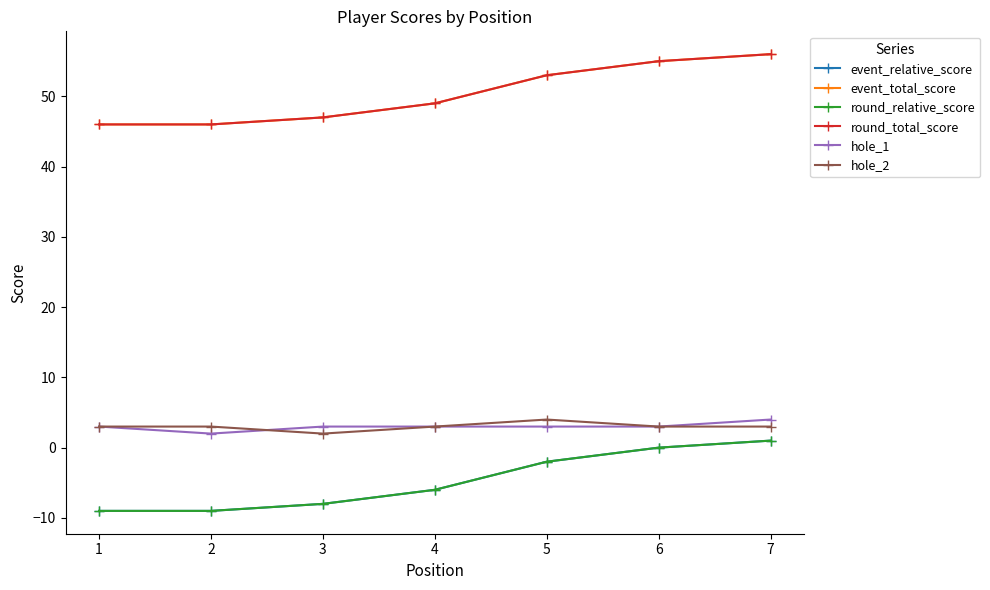

Which series has the largest total across all categories?

event_total_score